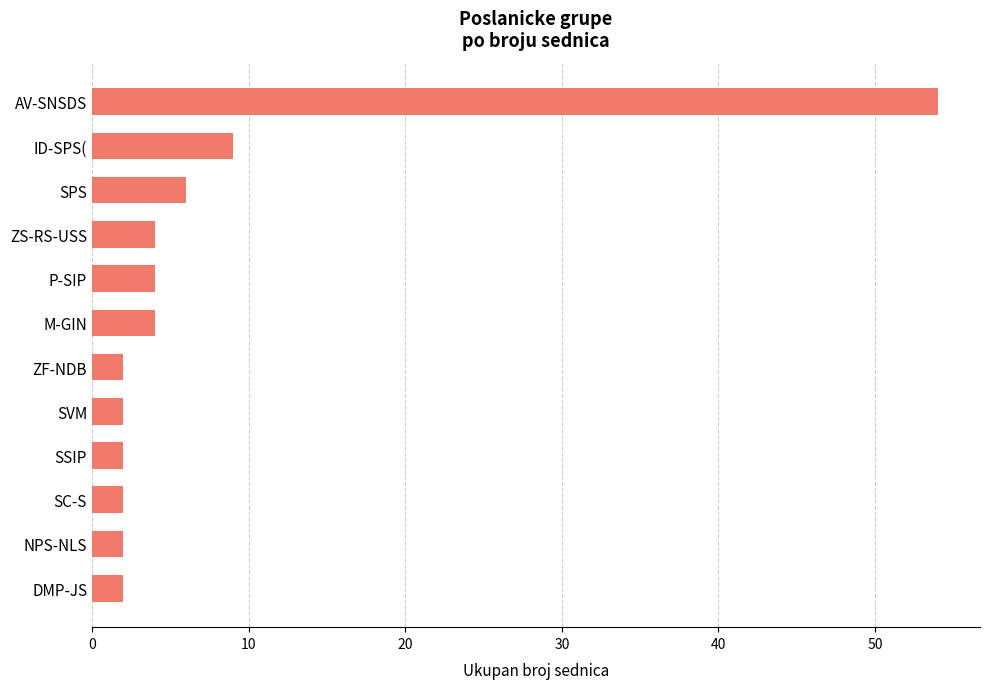

What is the label of the 9th bar from the bottom?

ZS-RS-USS